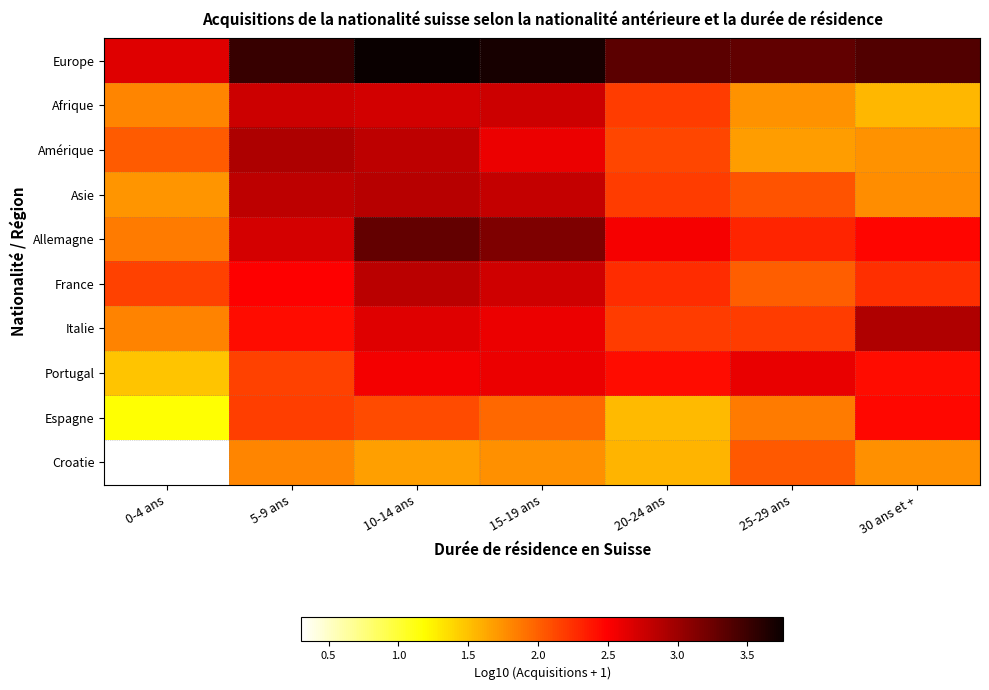

Which category has the highest value across all series?

10-14 ans